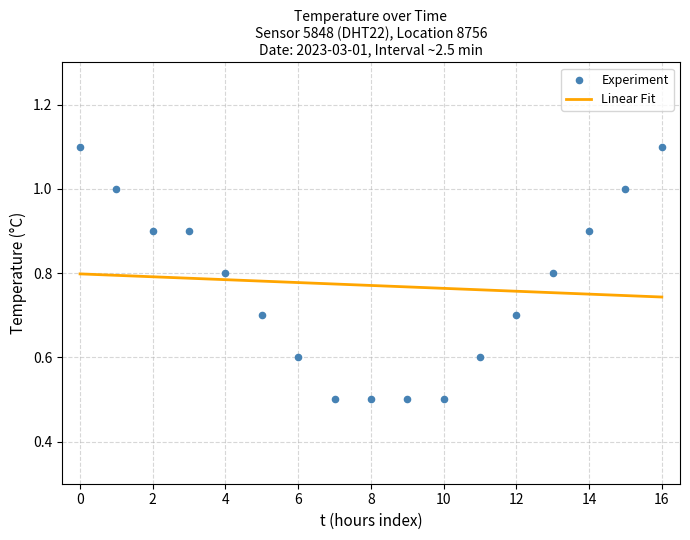

Which series contains the highest Y value?

Experiment